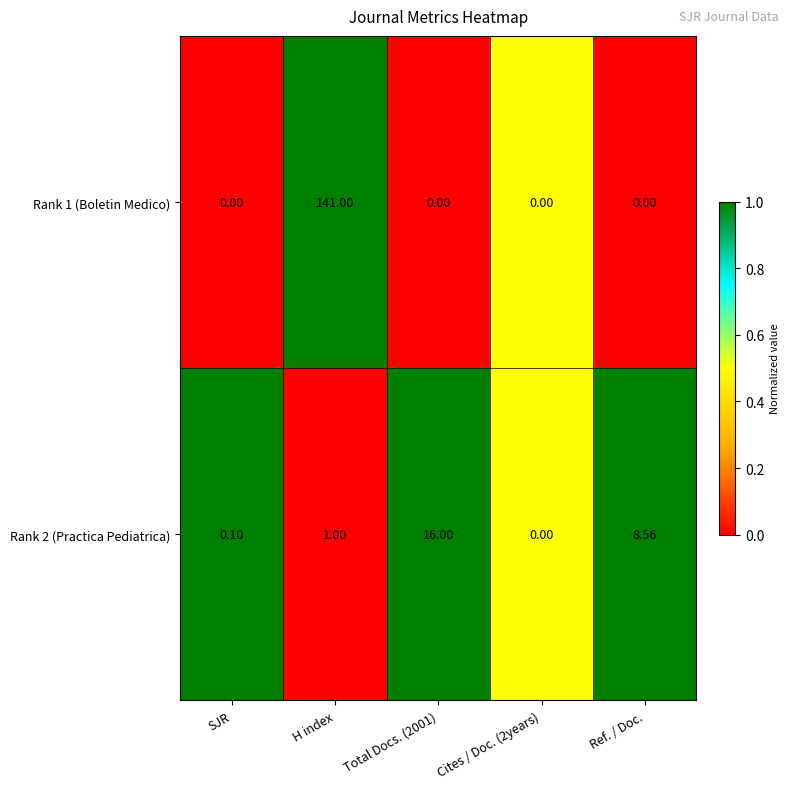

Where is Rank 2 (Practica Pediatrica) nearest to the value 8?

Ref. / Doc.